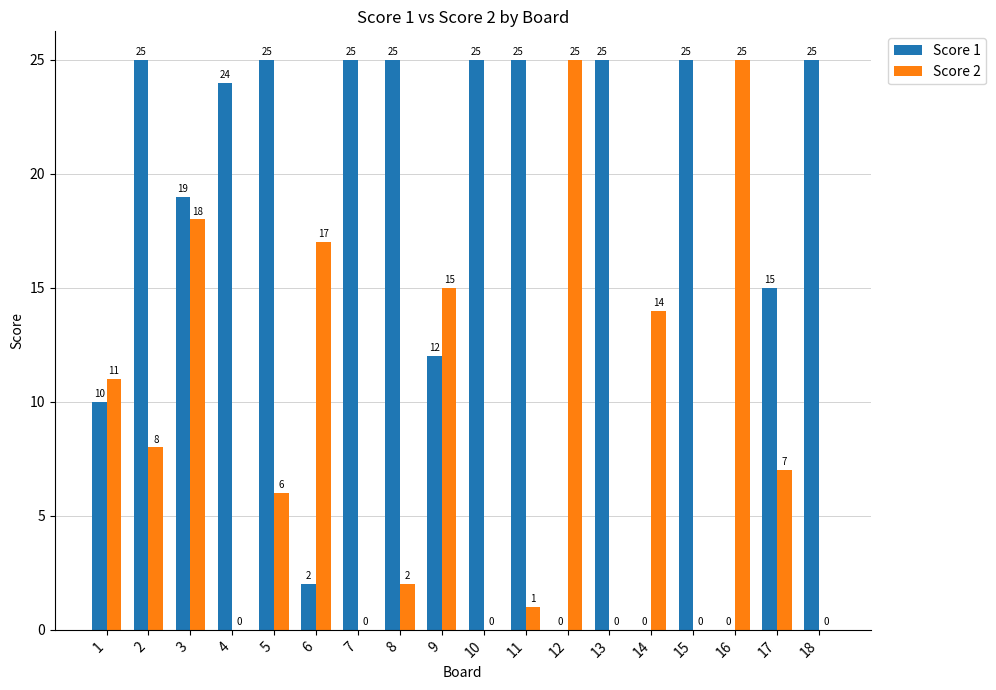

What is the maximum value shown in the chart?

25